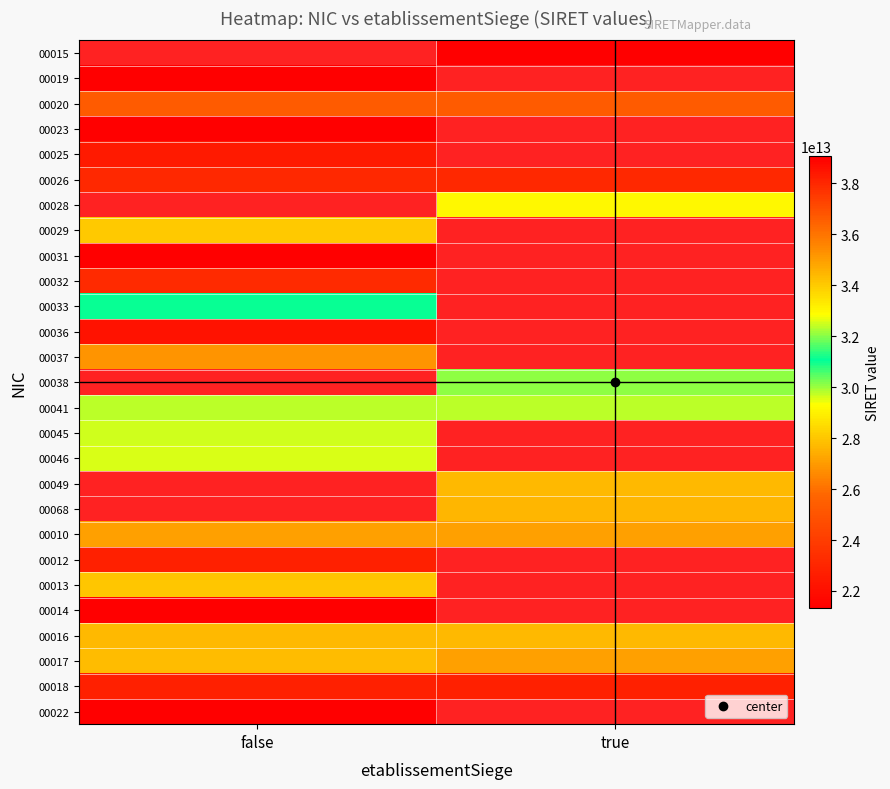

Which has a higher value, true or false?

false